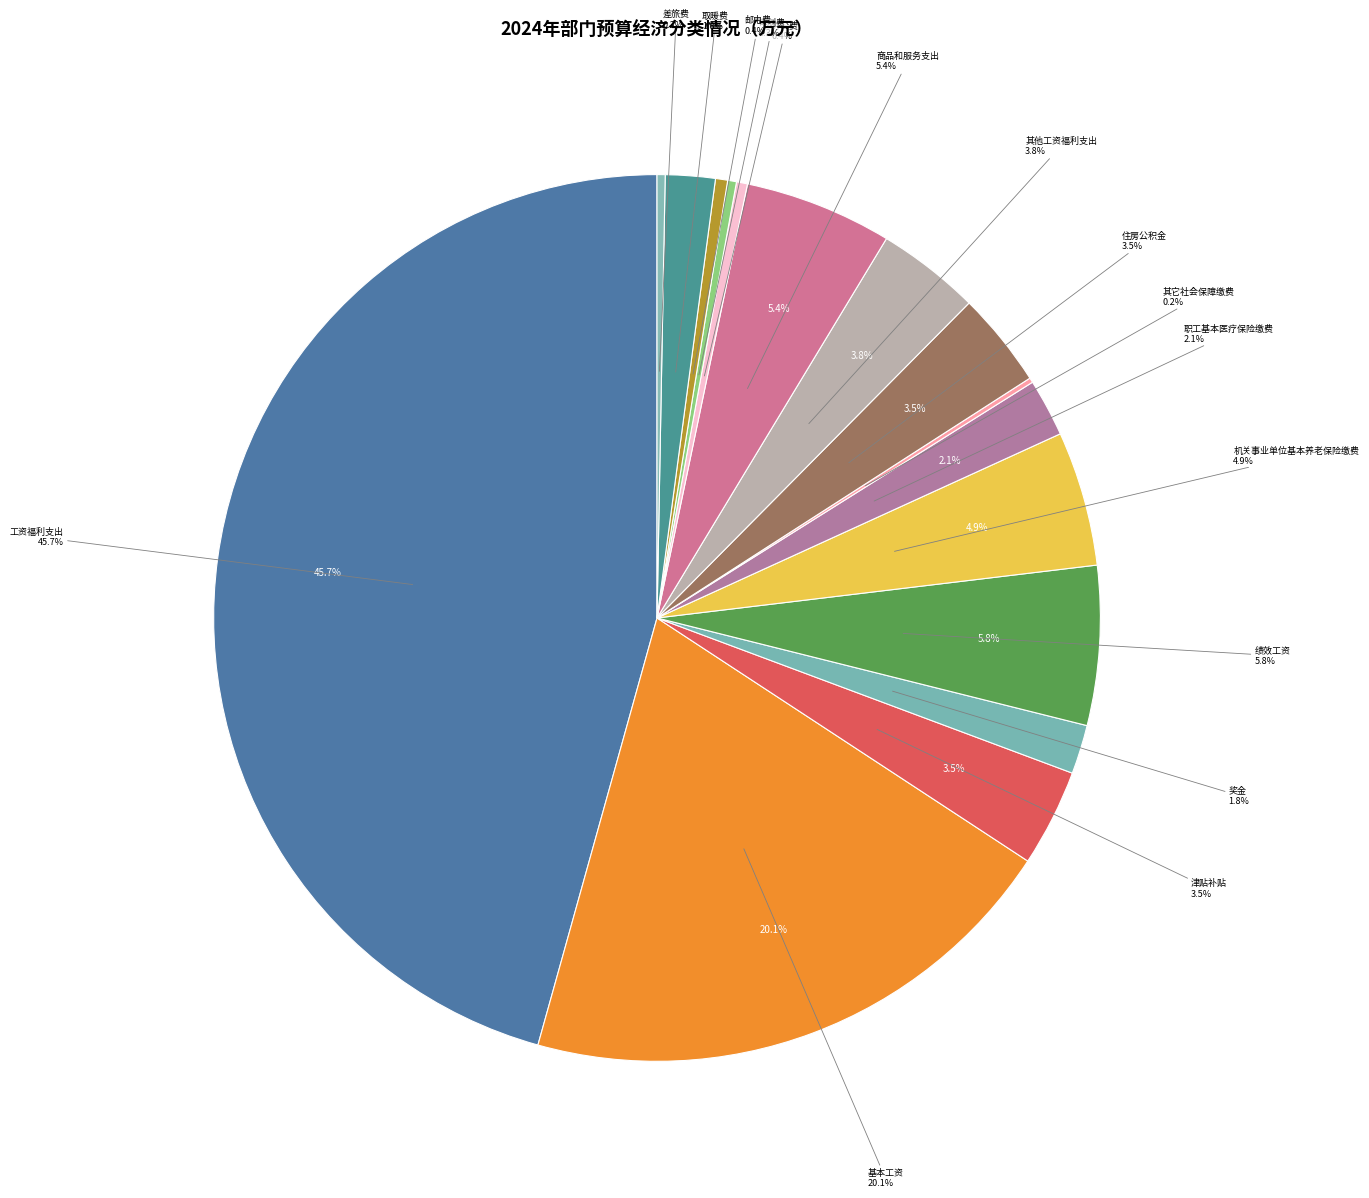

To the nearest percent, what is the difference between the largest and smallest slice percentages?

45%